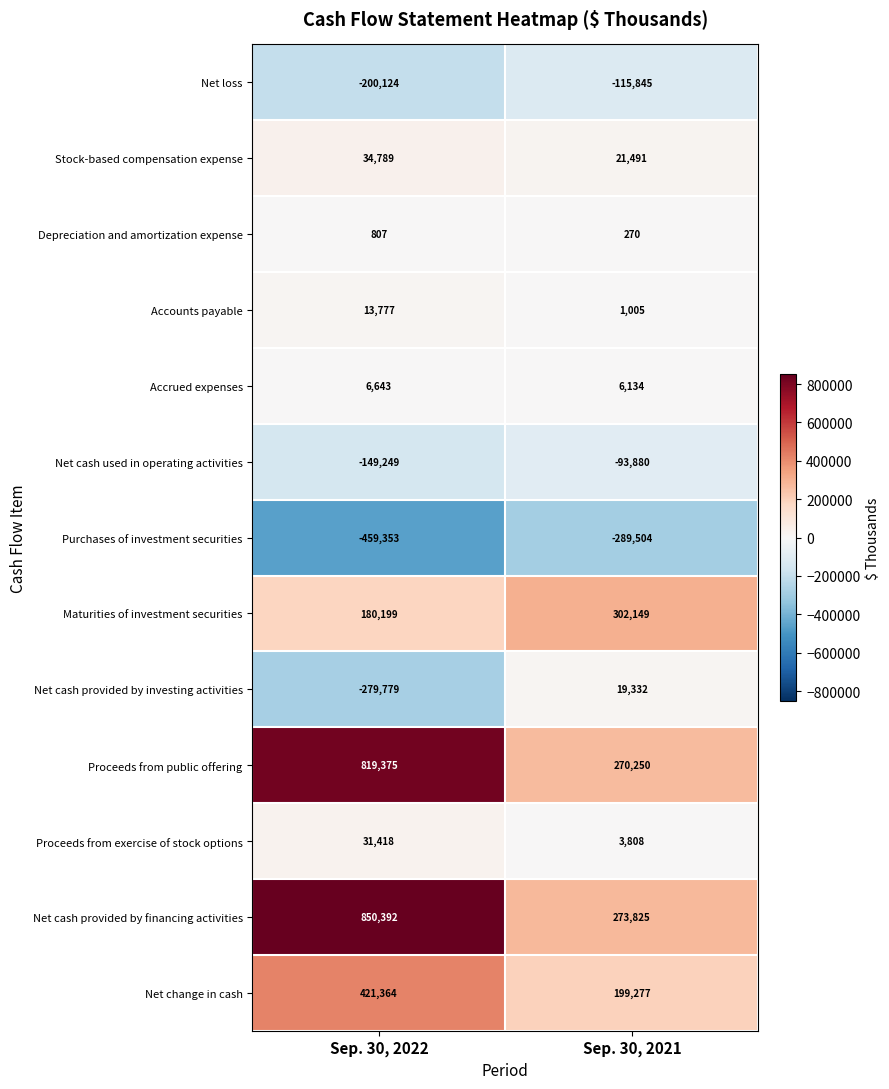

What is the spread (max minus min) of values at Sep. 30, 2021?

591653